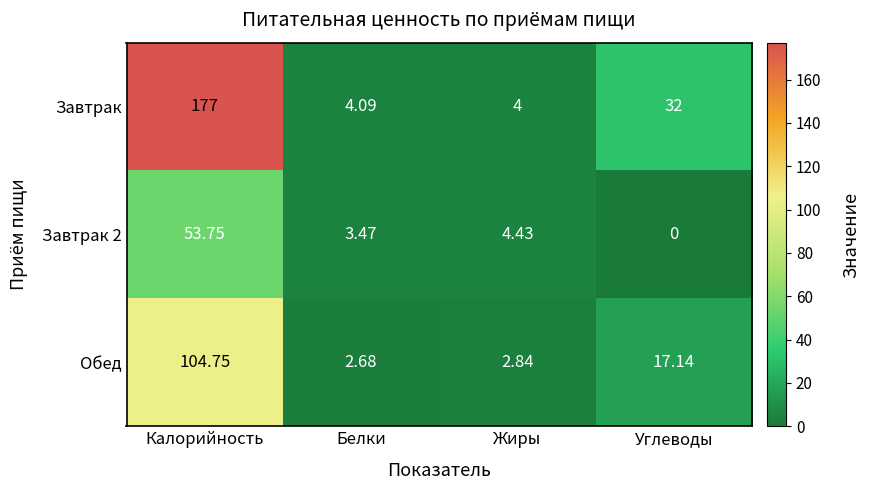

Where does the Завтрак series first go above 32?

Калорийность